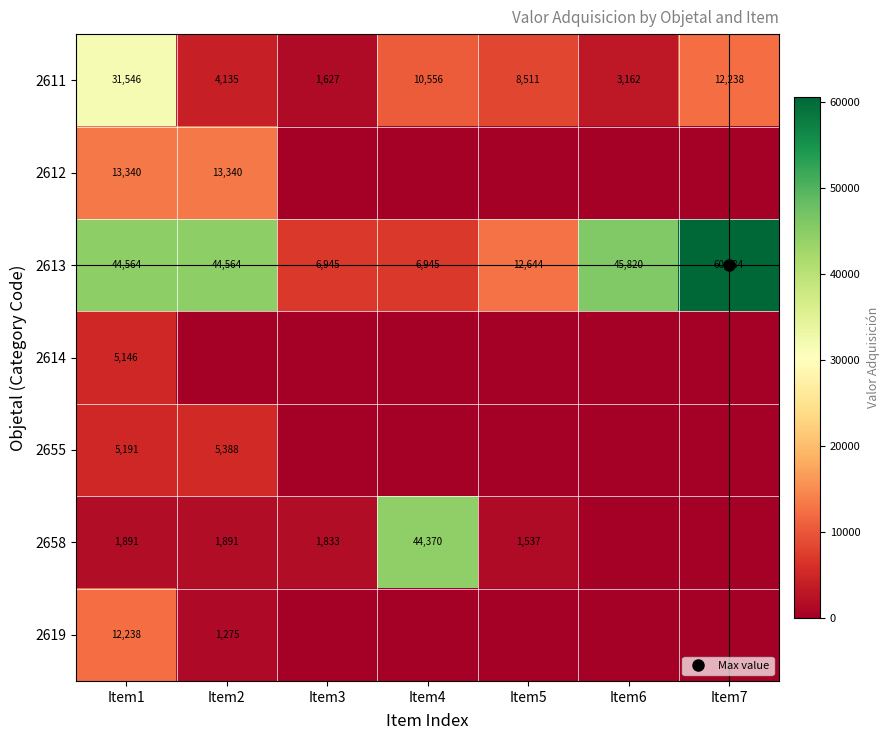

Is it true that 2611 equals 12237.8 at Item7?

True